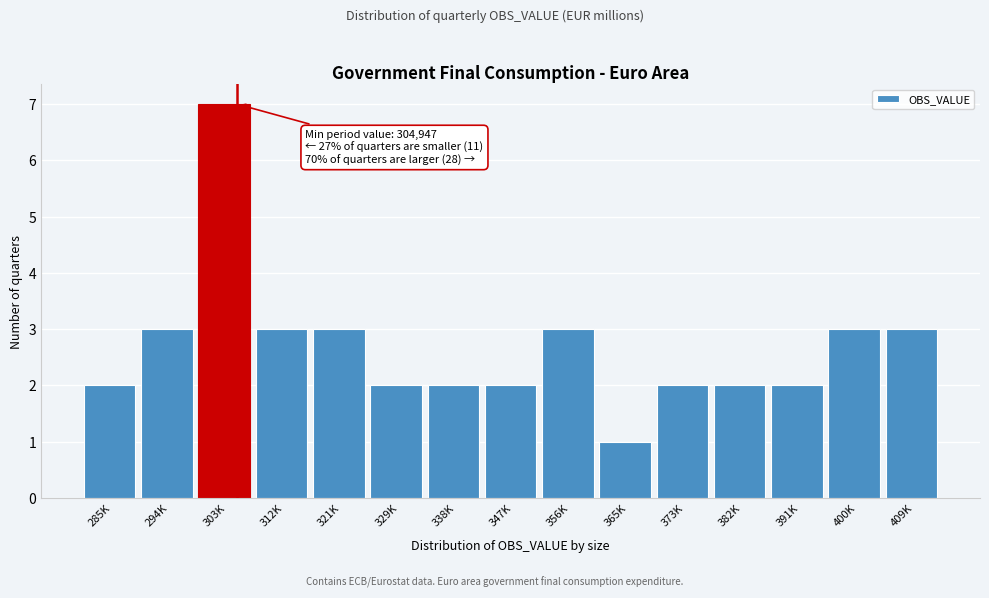

Reading right to left, extract all data points from this chart.

3	3	2	2	2	1	3	2	2	2	3	3	7	3	2